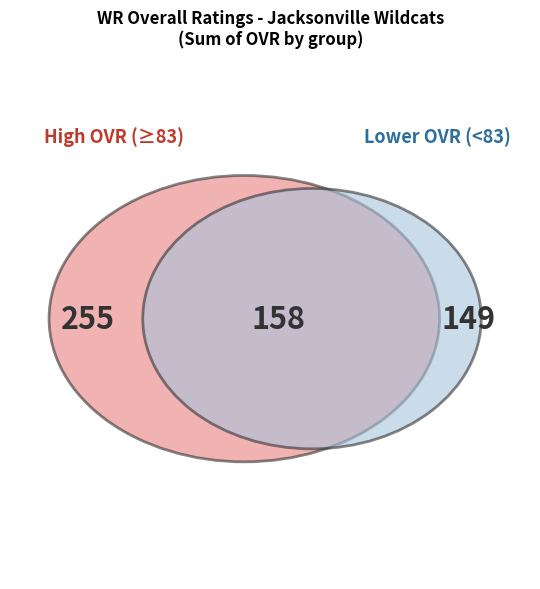

The Austin slice represents 22% of the pie. True or false?

False